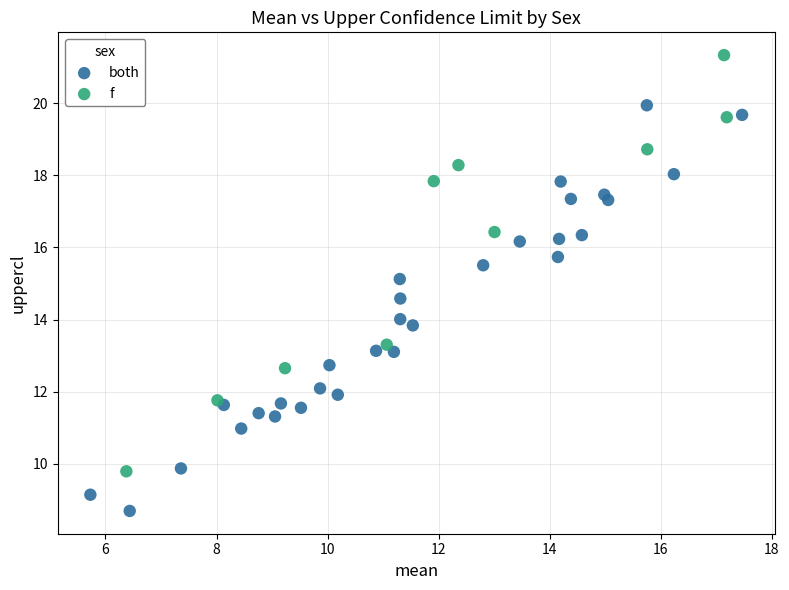

What are all the series names shown in the legend?

both, f